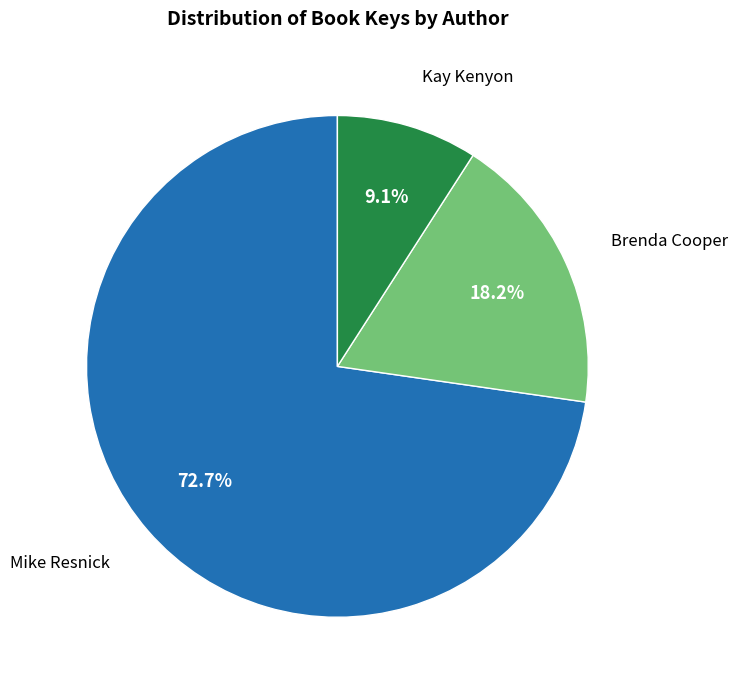

Is there a majority slice in this chart?

Yes